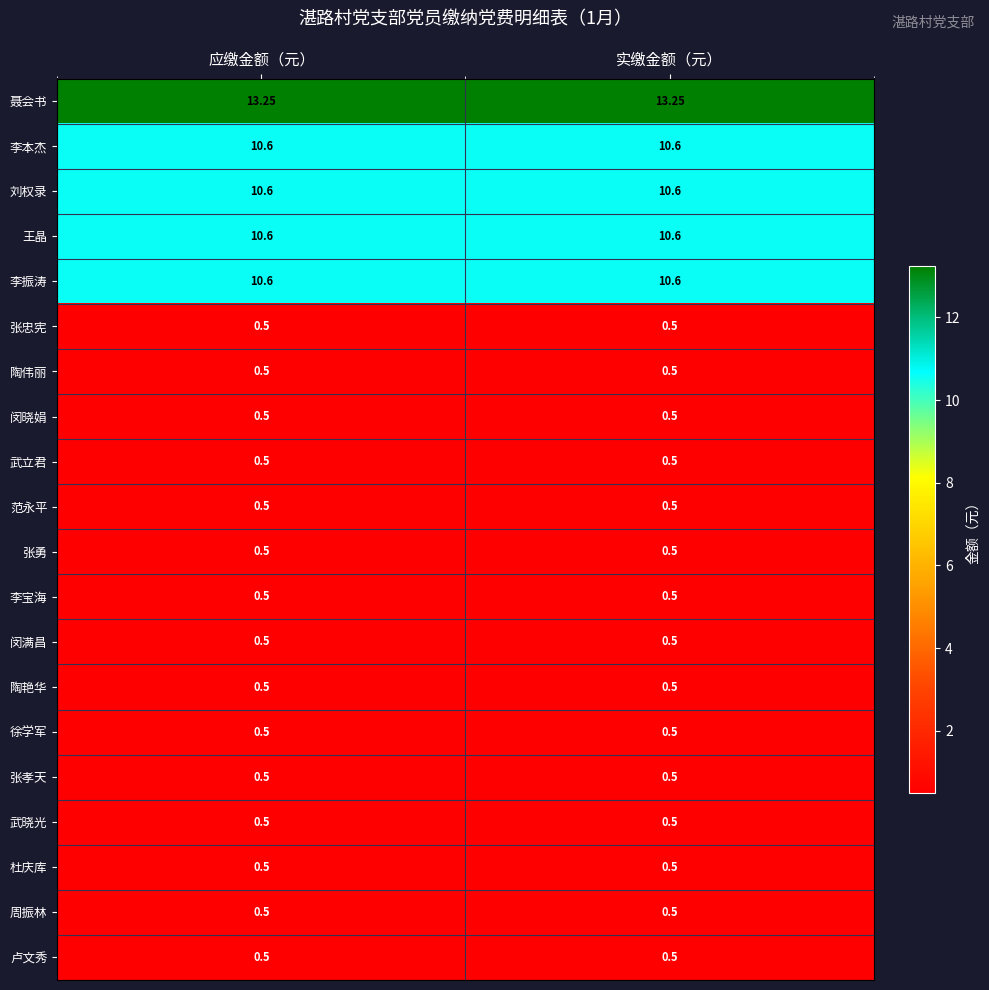

Which series has the largest total across all categories?

聂会书